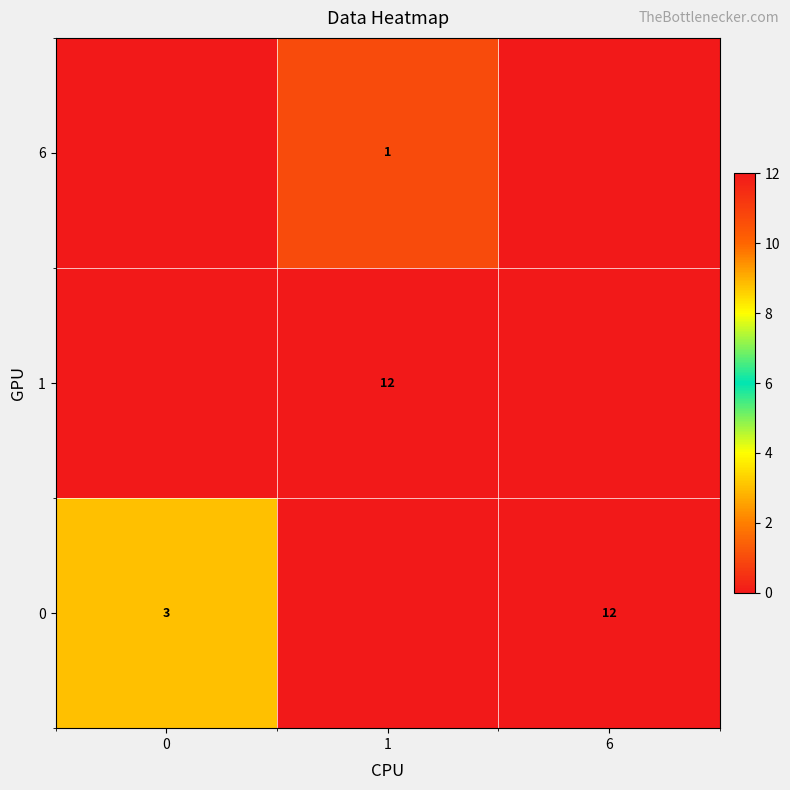

Is it true that 0 equals 12 at 6?

True